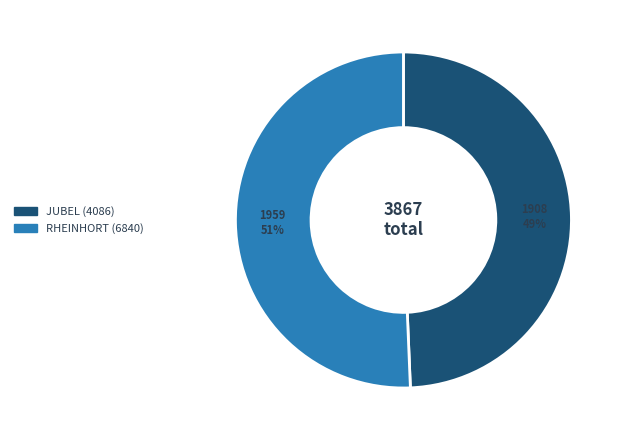

To the nearest percent, what is the average slice percentage?

50%